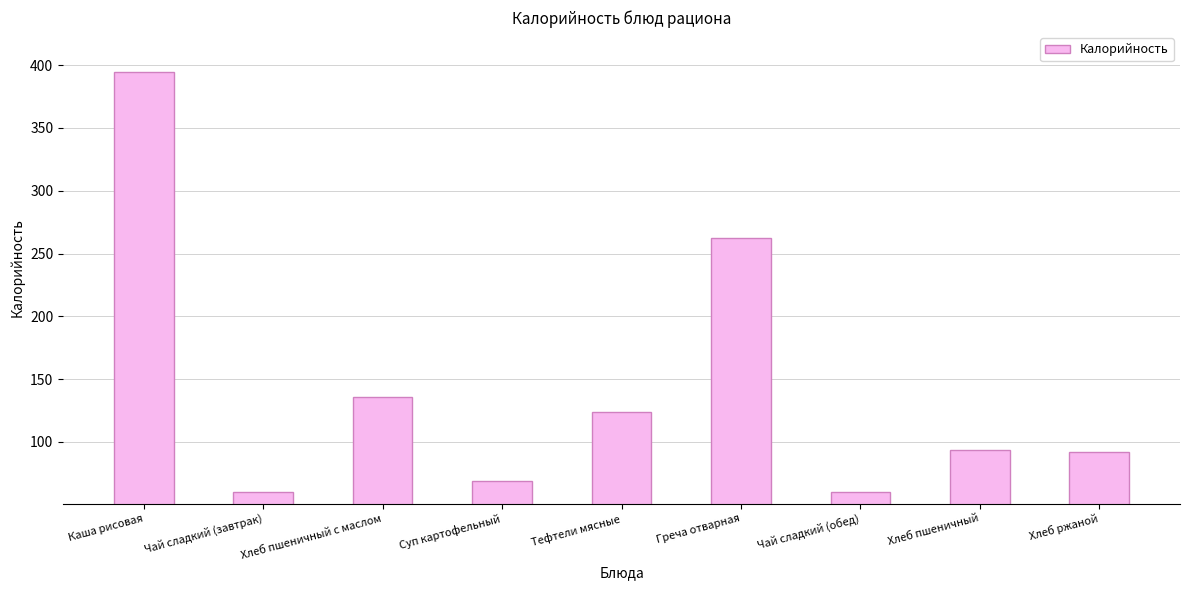

How many values exceed 93?

5